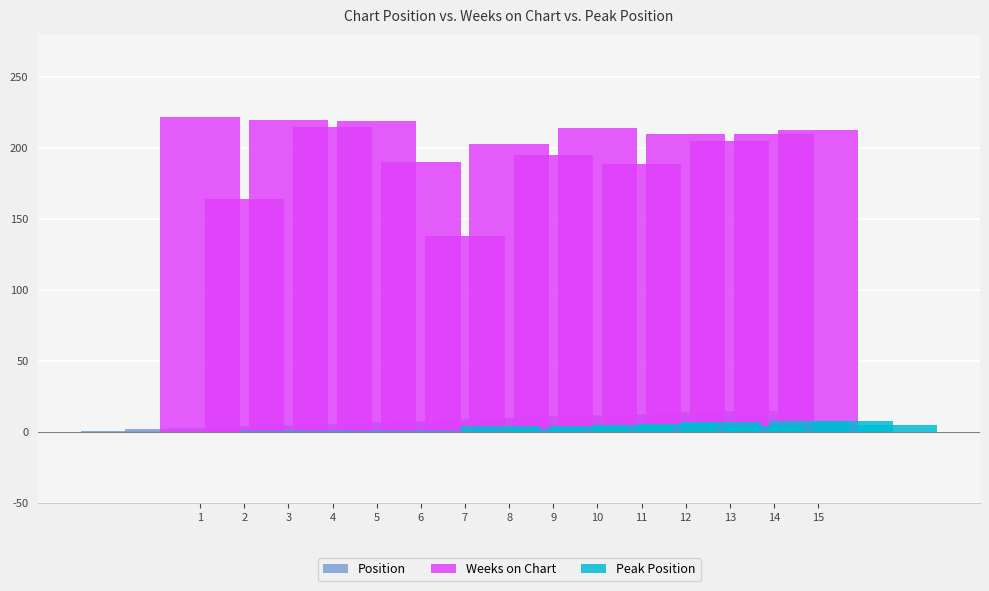

Are the bars grouped side by side (vs. stacked)?

Yes